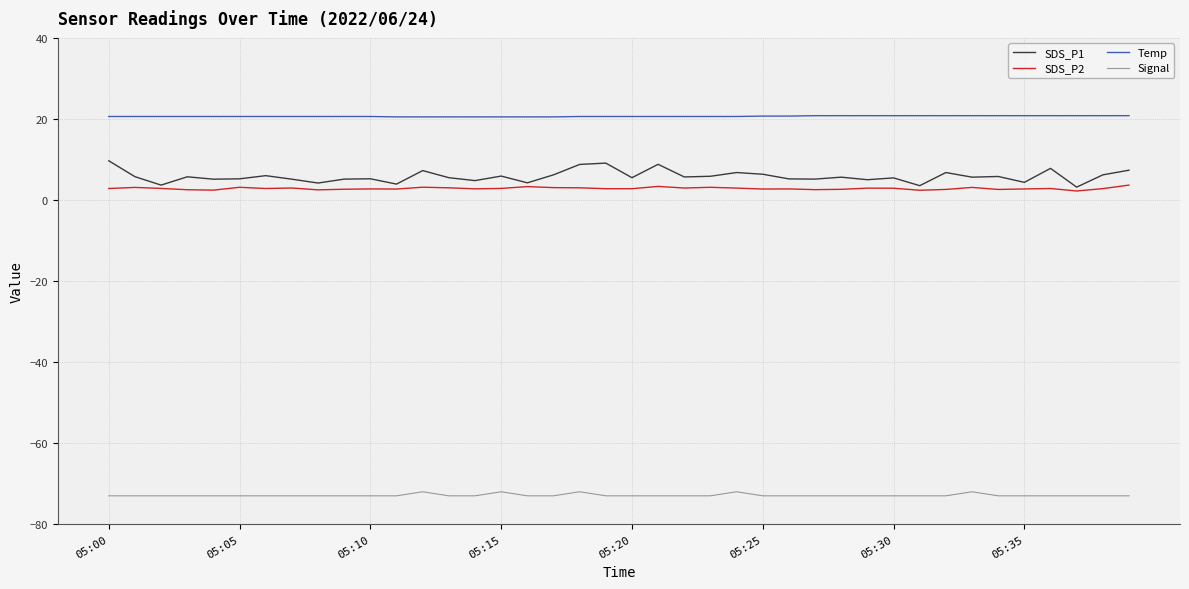

Count the number of data series in this chart.

4